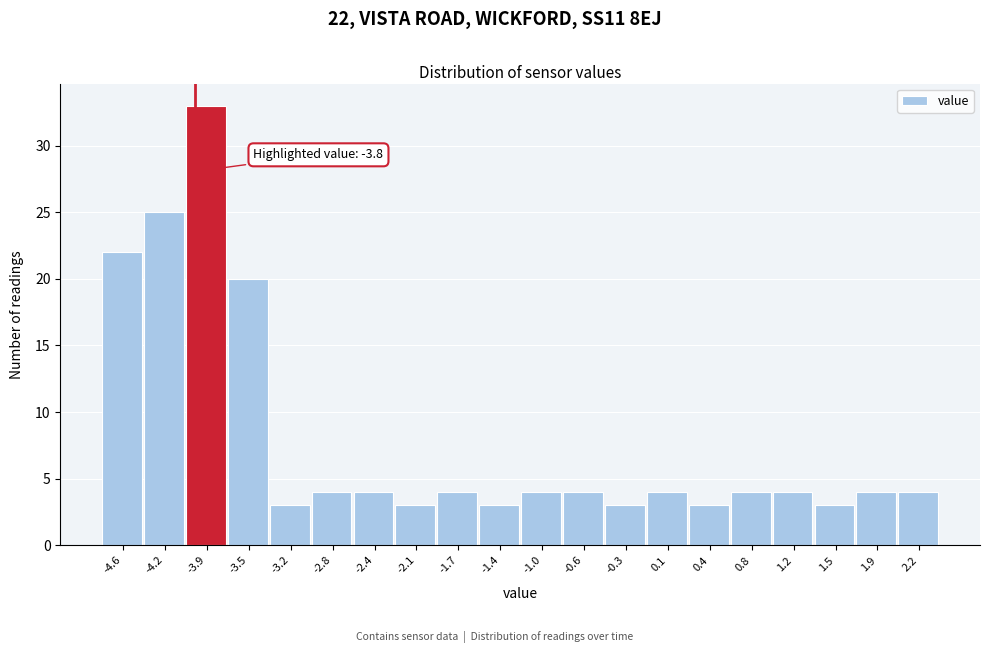

Reading left to right, list all the values displayed in this chart.

22	25	33	20	3	4	4	3	4	3	4	4	3	4	3	4	4	3	4	4